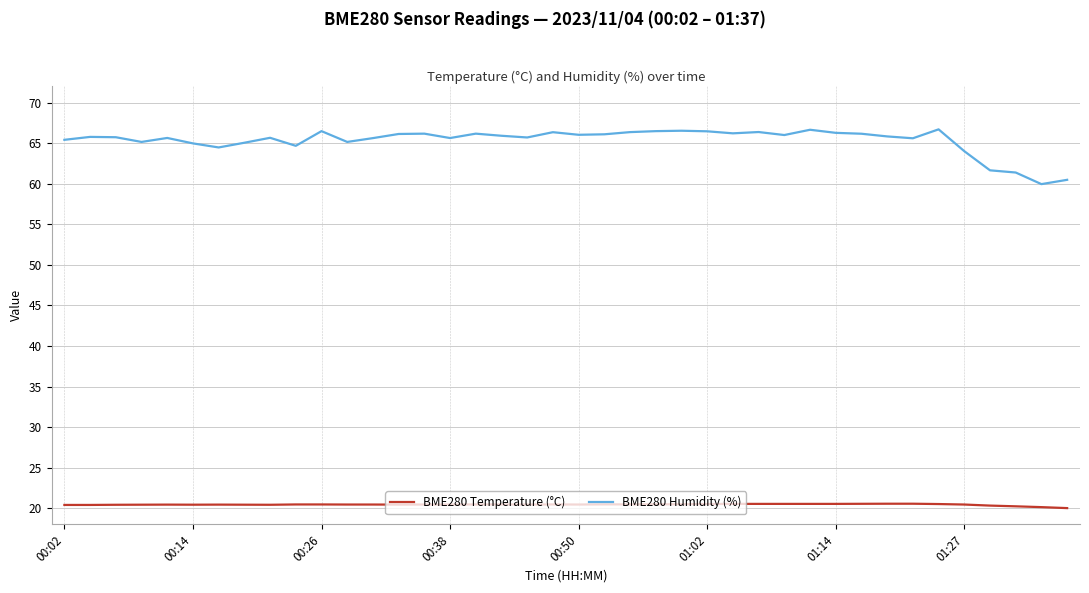

List the series in order of their peak value, lowest first.

BME280 Temperature (°C), BME280 Humidity (%)